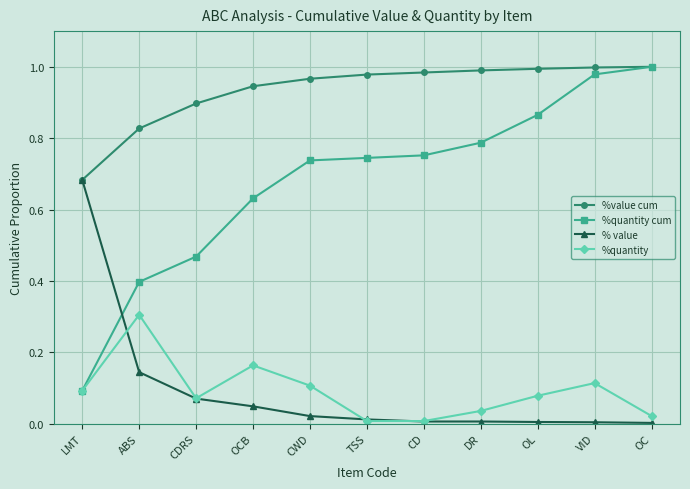

What is the label of the 1st point from the left?

LMT